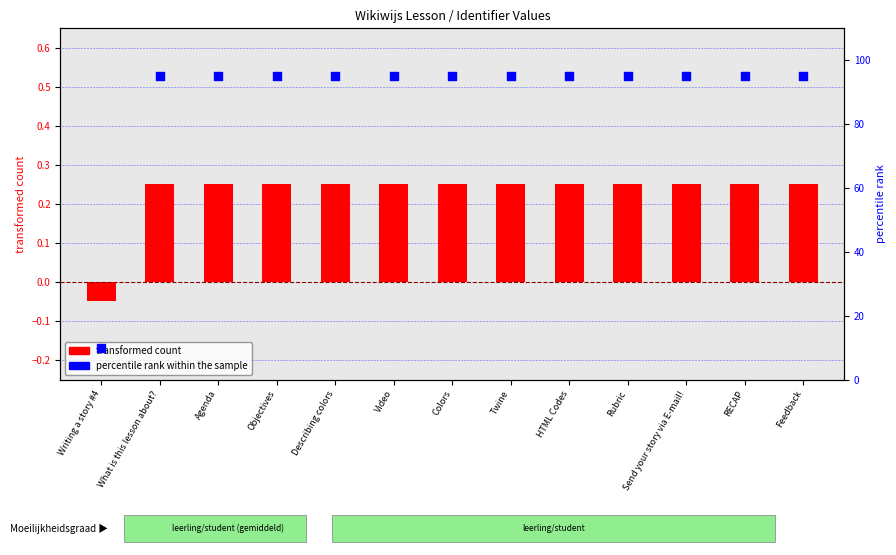

Which series has the widest spread of Y values?

percentile rank within the sample